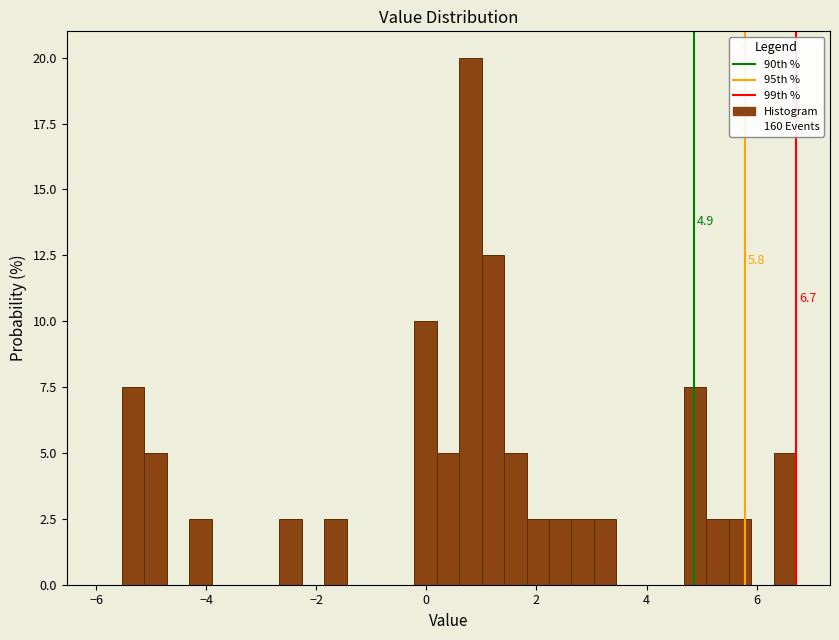

Read against the x-axis, roughly where is the centre of the tallest bar?

0.8